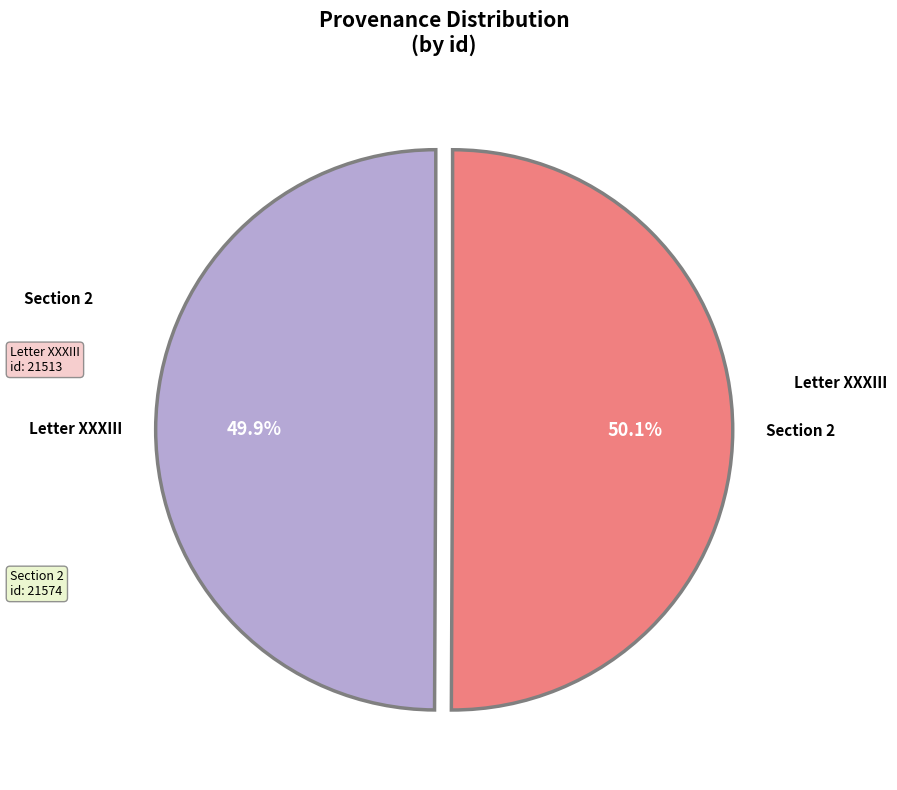

How many slices are in this pie chart?

2